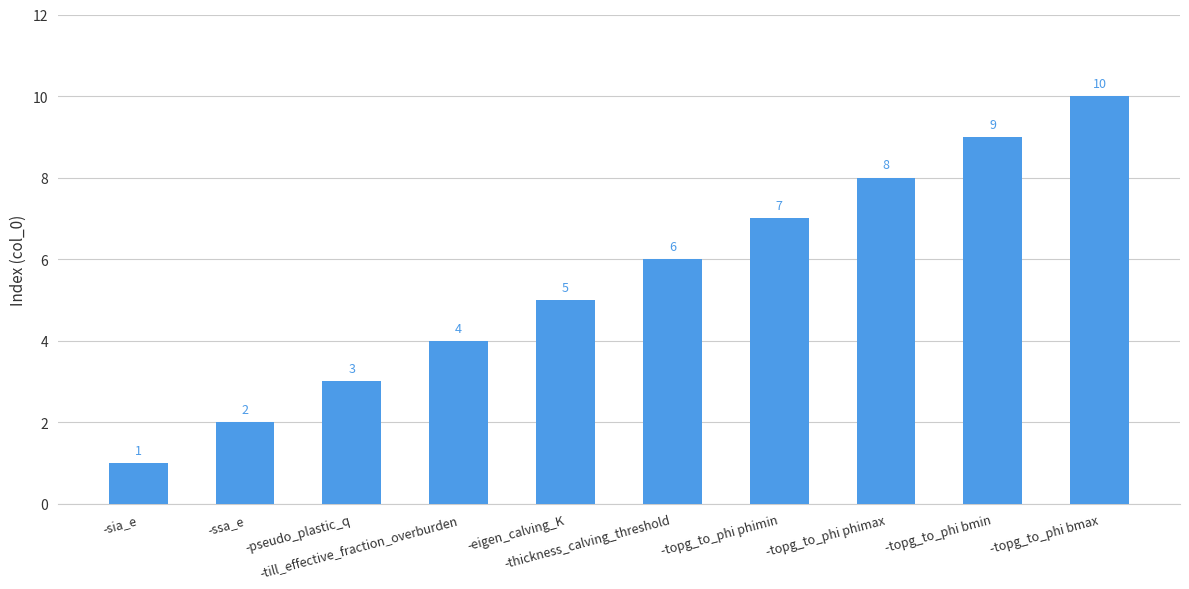

Does the chart contain any negative values?

No